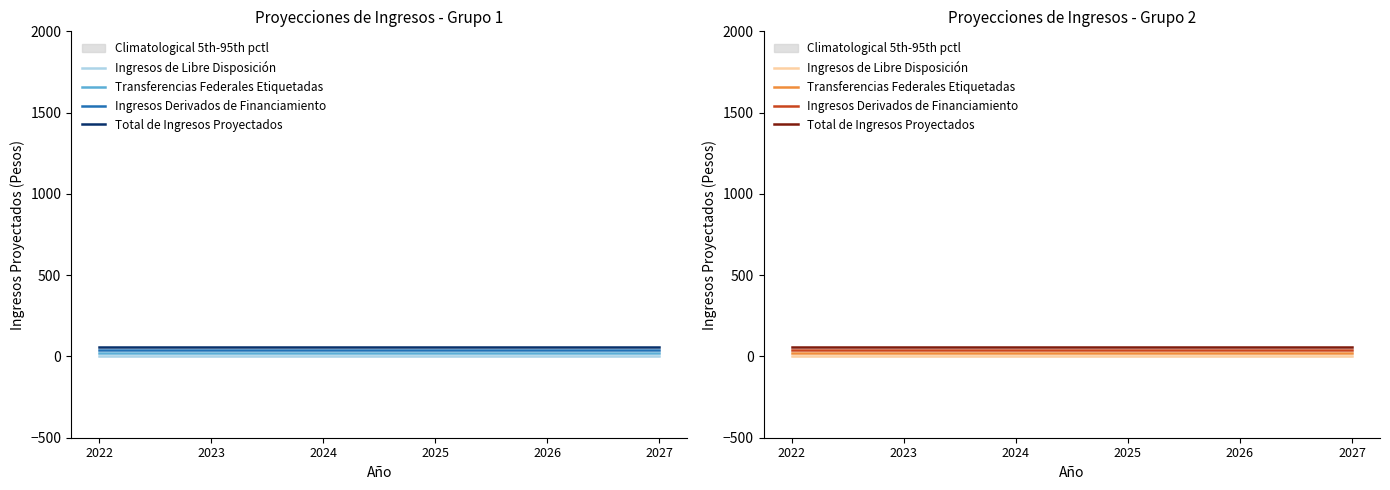

At how many categories does at least one series exceed 17?

6